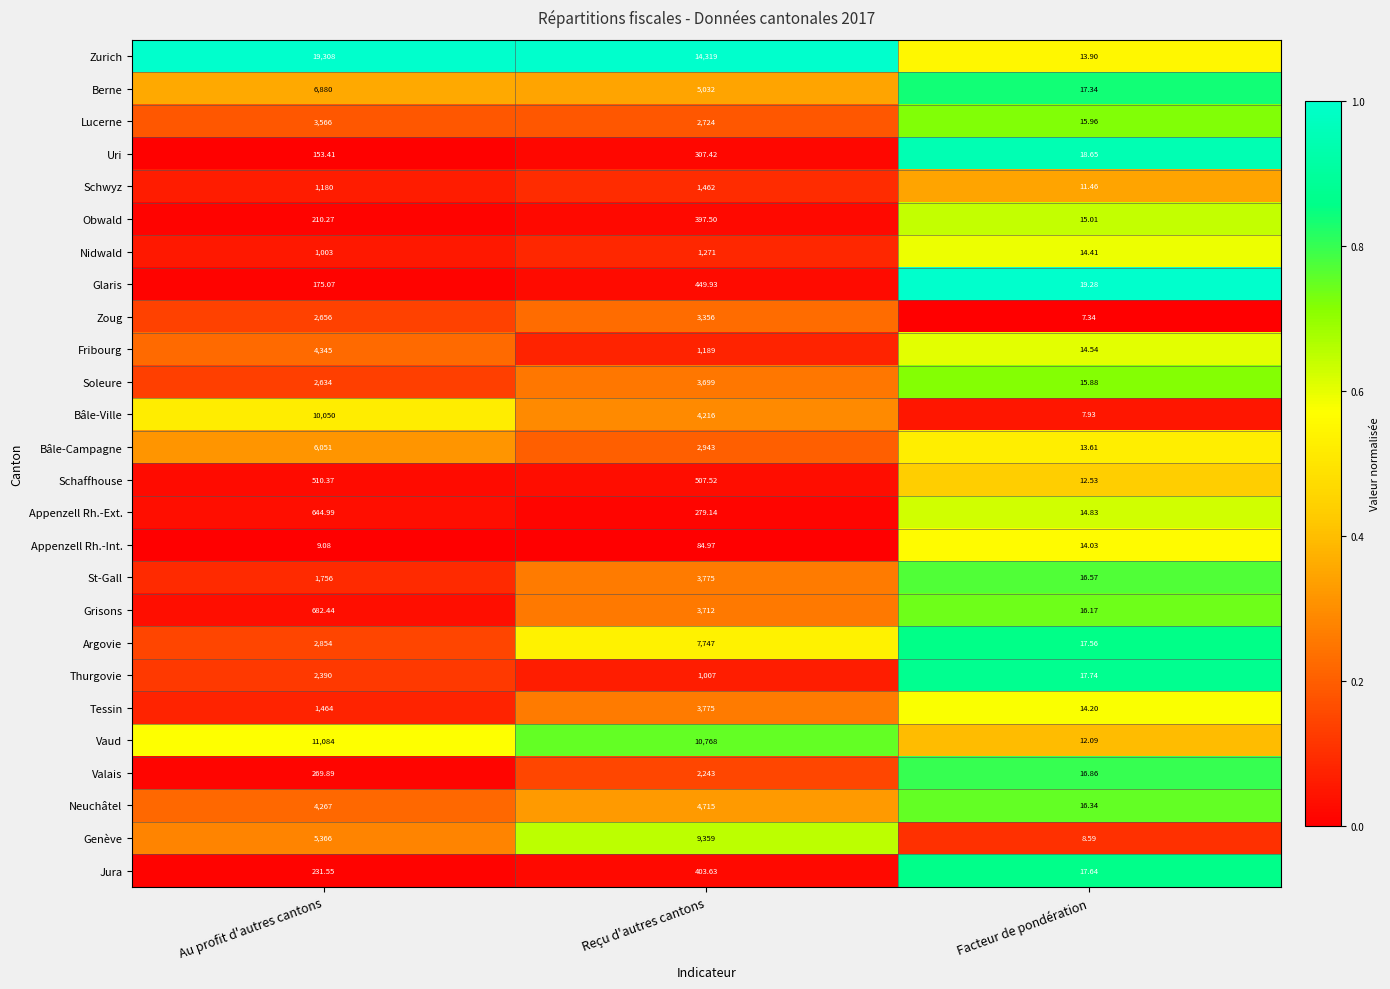

Between Au profit d'autres cantons and Facteur de pondération, which series saw the biggest shift?

Zurich